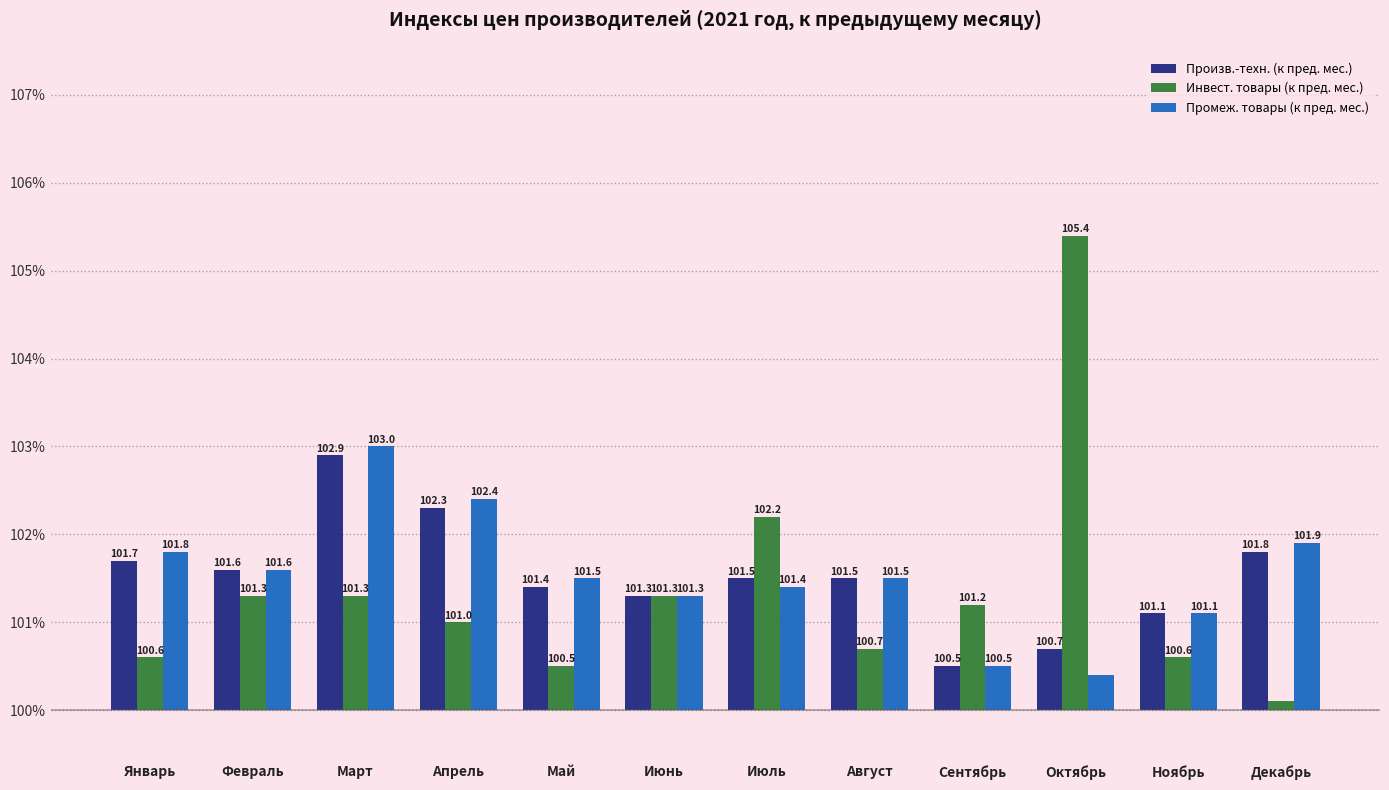

What is the difference between the second highest and second lowest values in the Произв.-техн. (к пред. мес.) series?

1.6